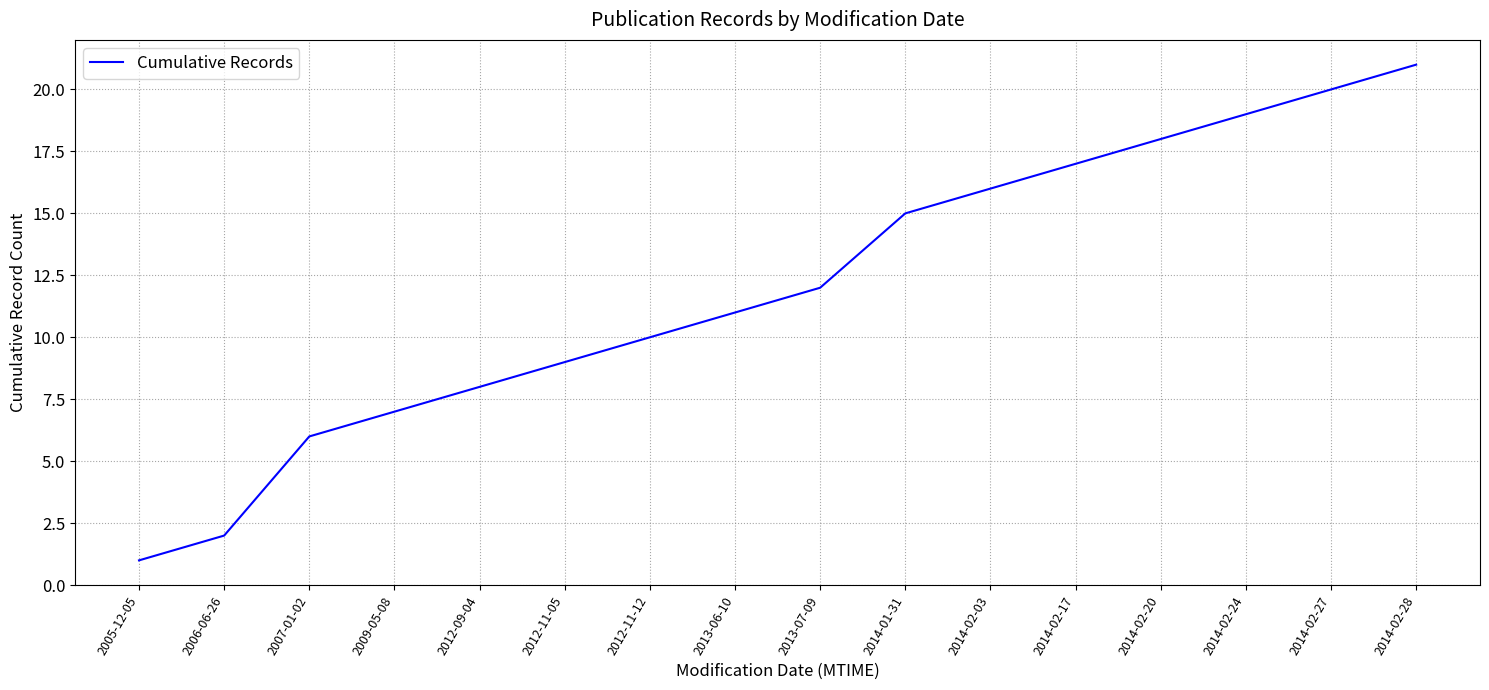

What is the smallest value displayed?

1